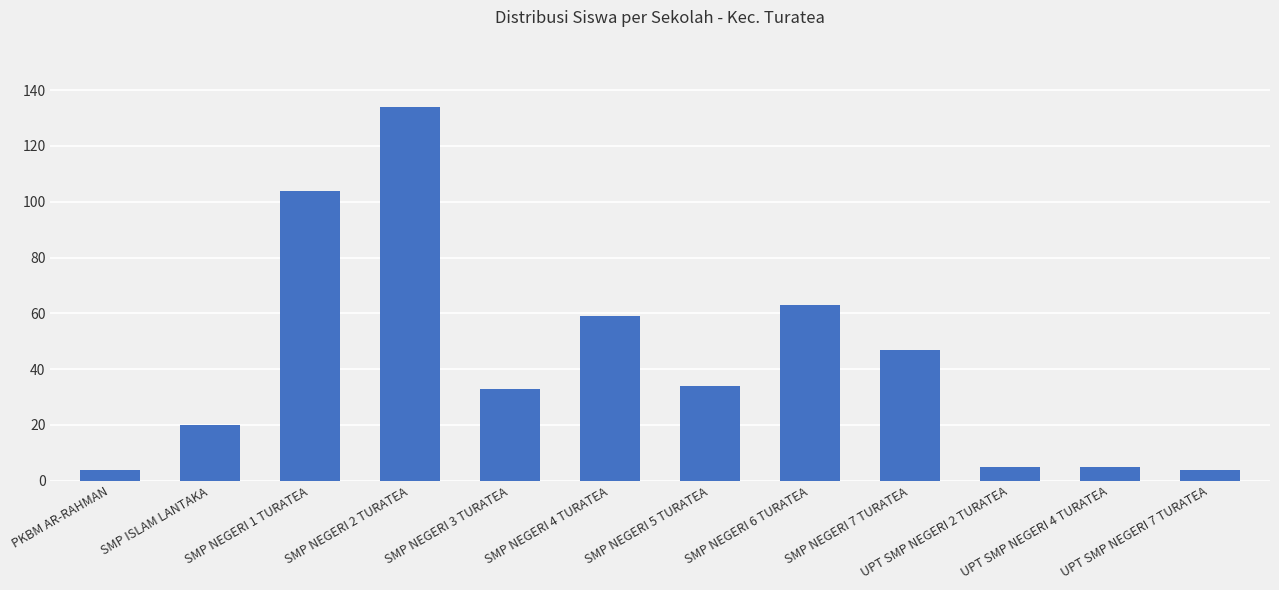

What is the difference between the values at UPT SMP NEGERI 4 TURATEA and SMP ISLAM LANTAKA?

15